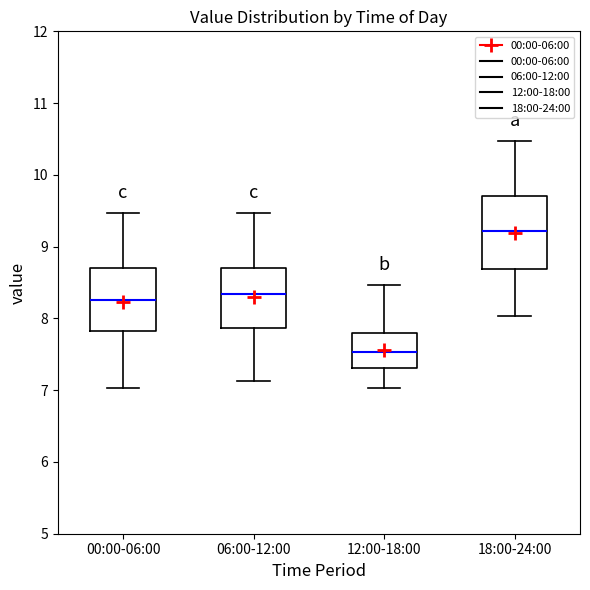

Which box is the tallest, from its lower edge to its upper edge?

18:00-24:00